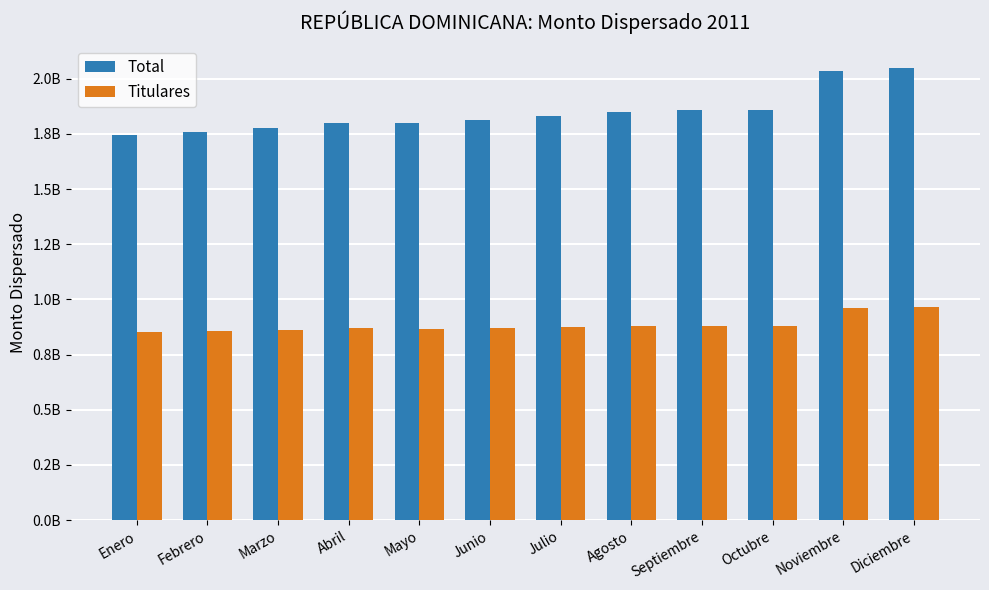

Which series has the largest range (max minus min)?

Total